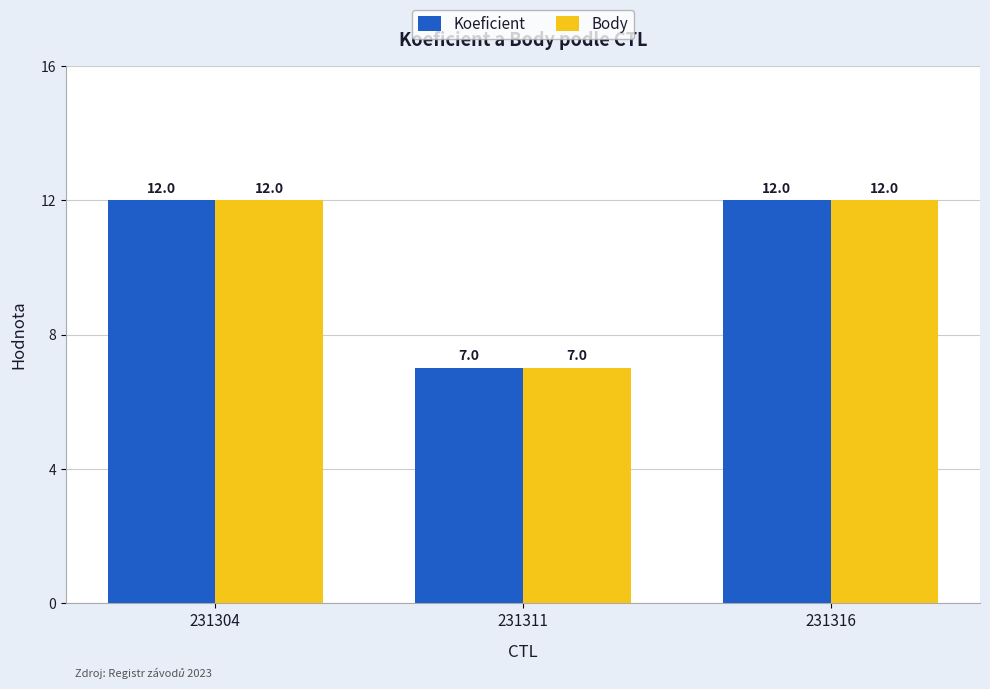

What is the difference between the maximum and minimum values in the Koeficient series?

5